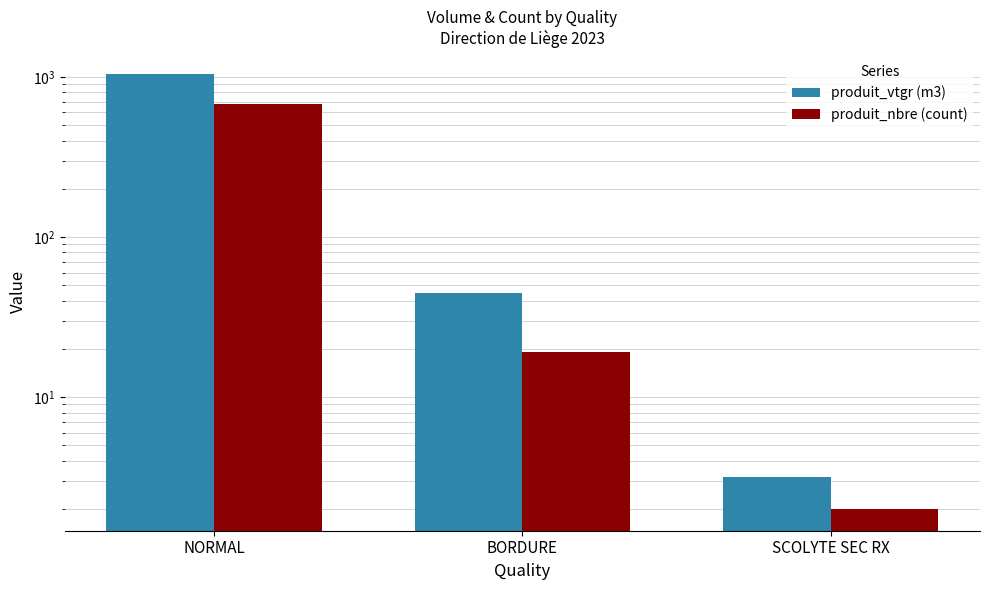

Reading left to right, extract all data points from this chart.

produit_vtgr (m3): NORMAL=1042.9	BORDURE=44.9	SCOLYTE SEC RX=3.2
produit_nbre (count): NORMAL=673.0	BORDURE=19.0	SCOLYTE SEC RX=2.0